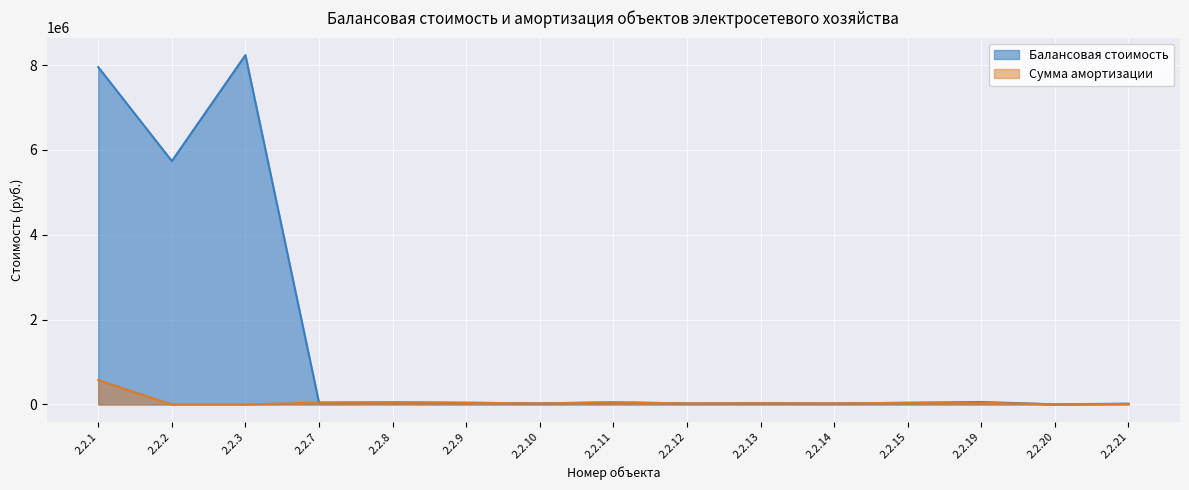

Between 2.2.2 and 2.2.14, which series saw the biggest shift?

Балансовая стоимость